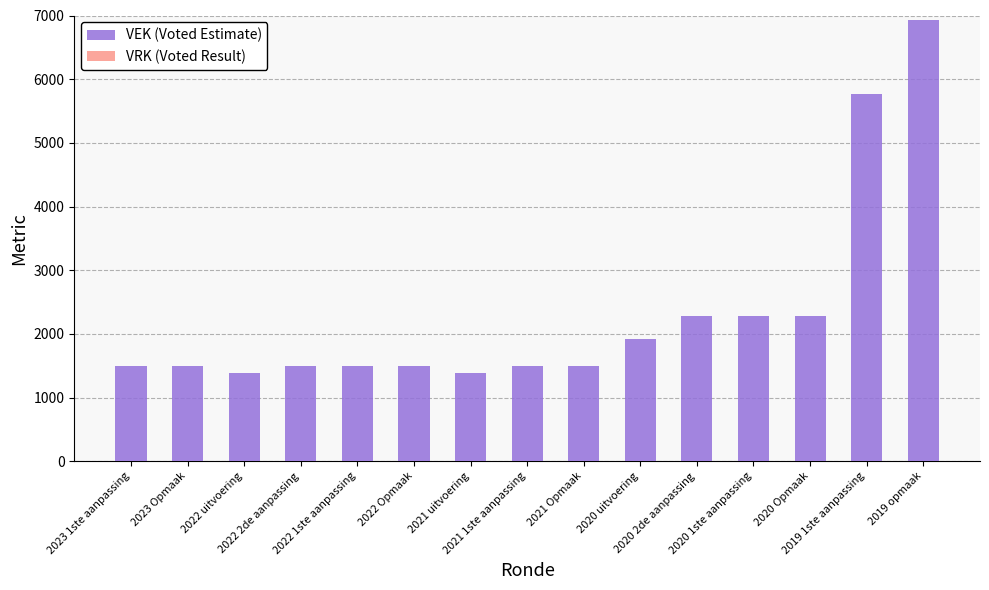

What is the difference between the maximum and minimum values?

5548